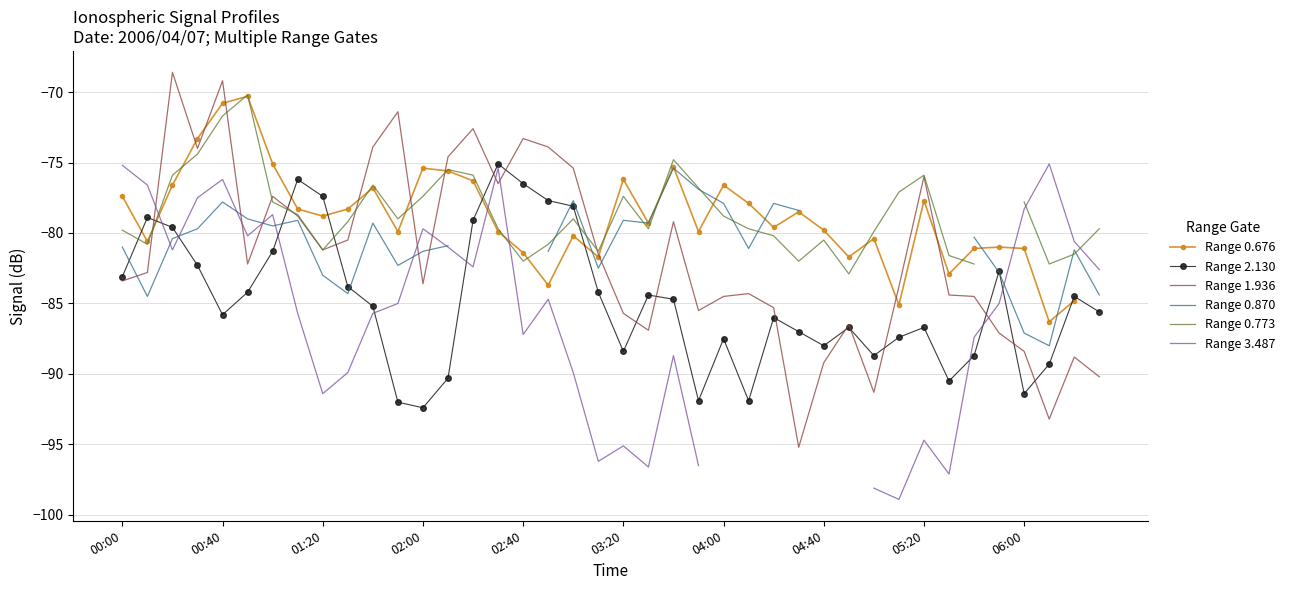

Is the value of Range 2.130 at 04:00 greater than the value of Range 1.936 at 02:40?

No